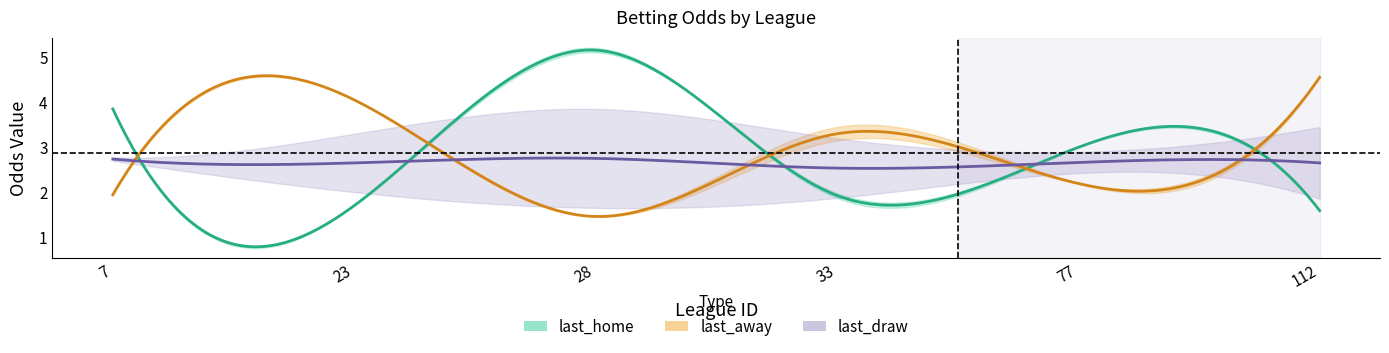

Which label corresponds to the smallest value in the chart?

28